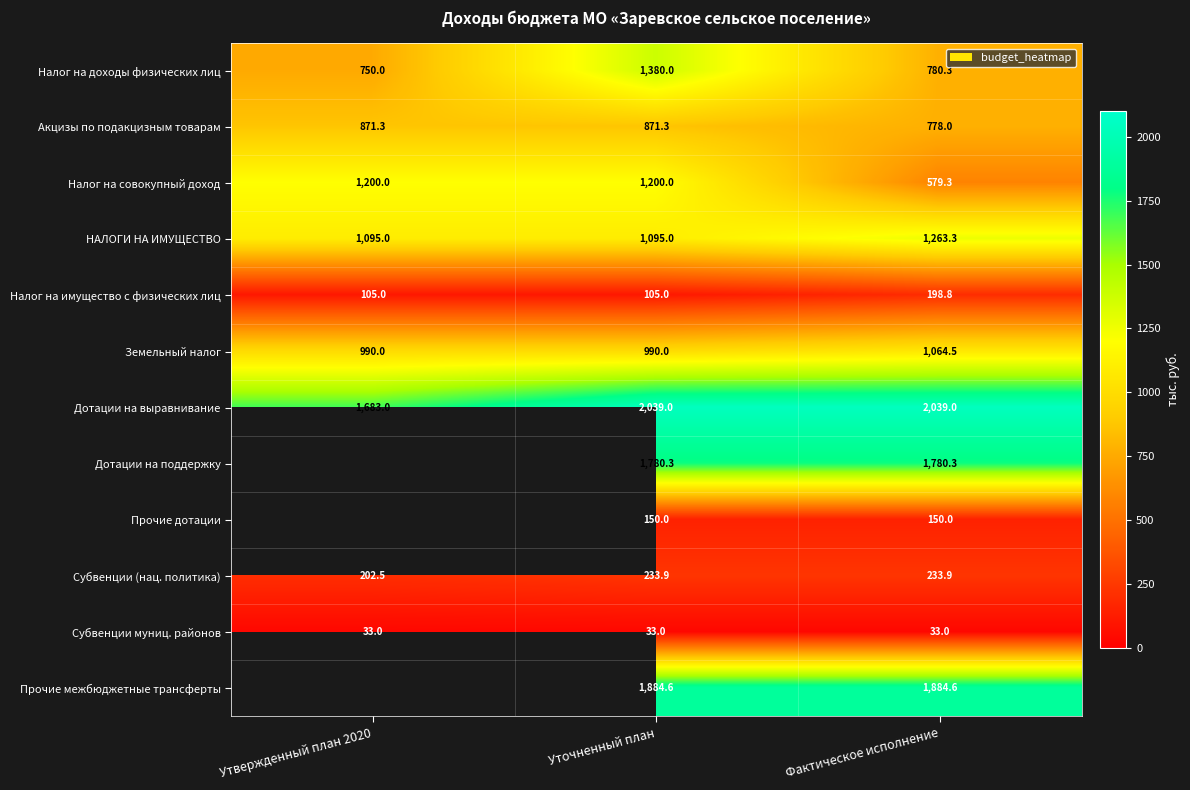

The Дотации на выравнивание series shows 823.7 at Фактическое исполнение. True or false?

False